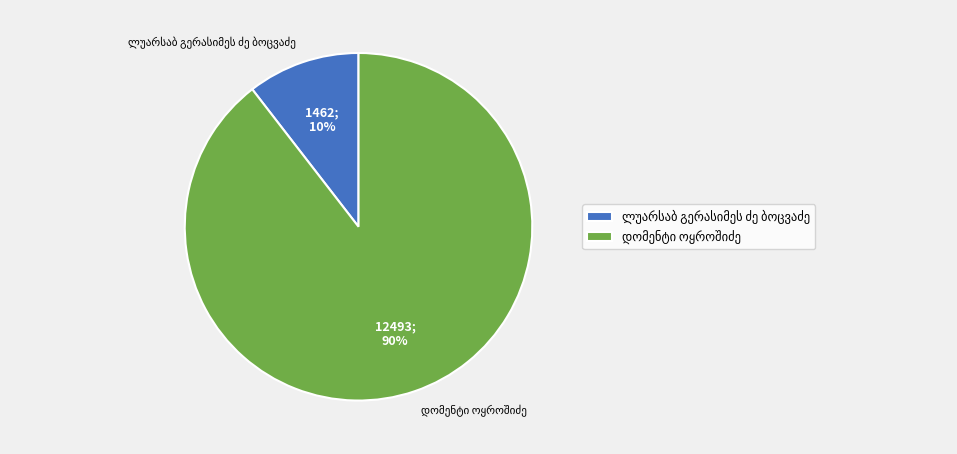

Is there any slice that represents more than half of the pie?

Yes